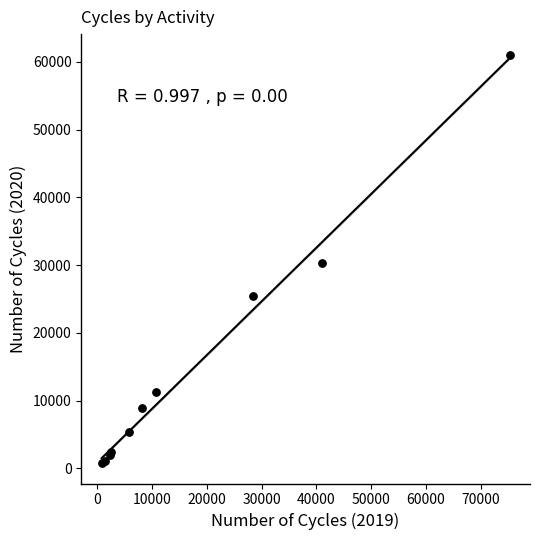

What Y value in the scatter plot is closest to 30926?

30259